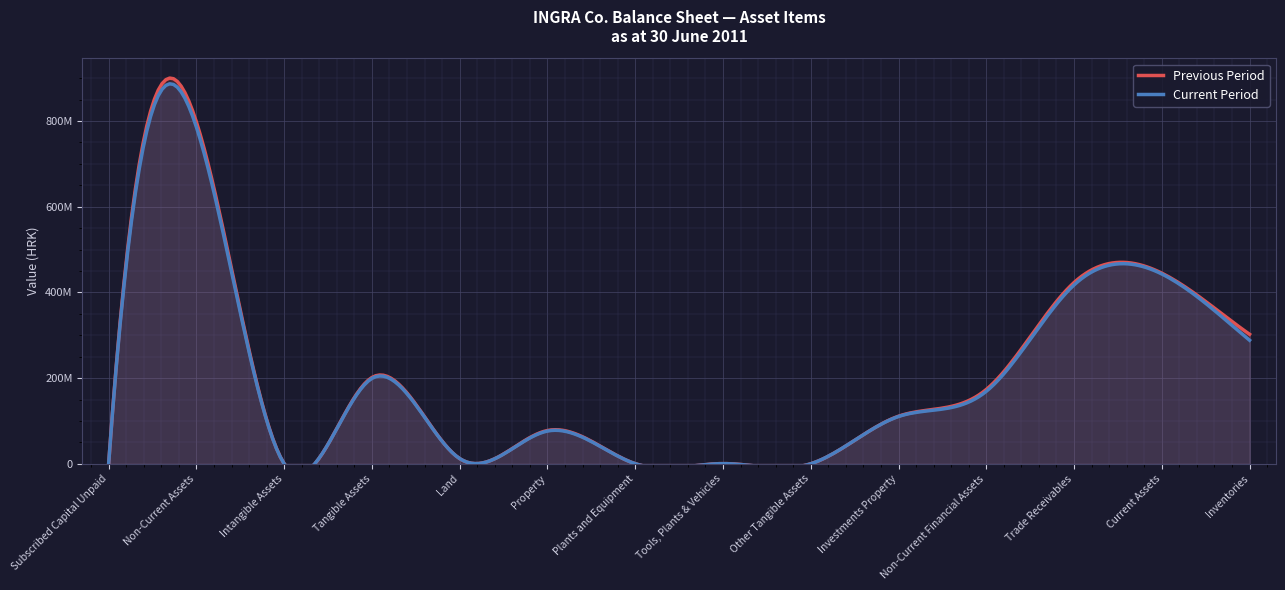

The value of Current Period at Other Tangible Assets is 34796.0. True or false?

True